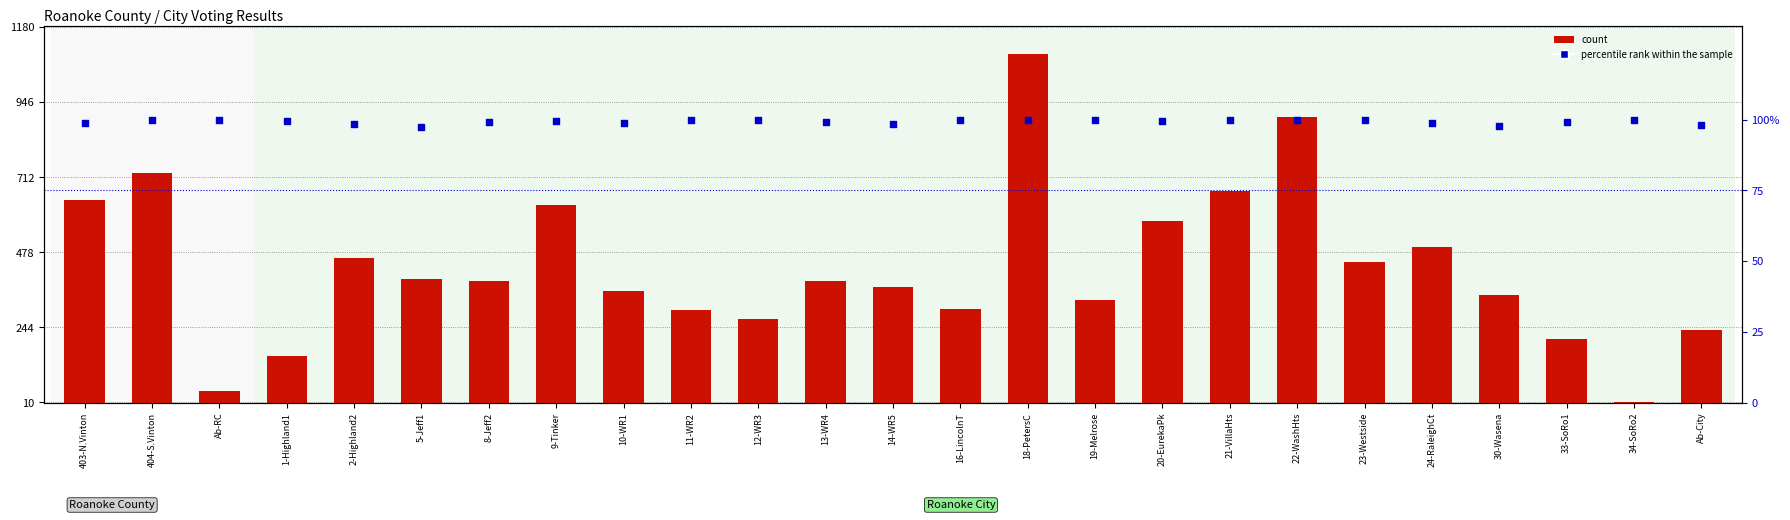

Is the value of percentile rank within the sample at 1-Highland1 greater than the value of count at 9-Tinker?

No